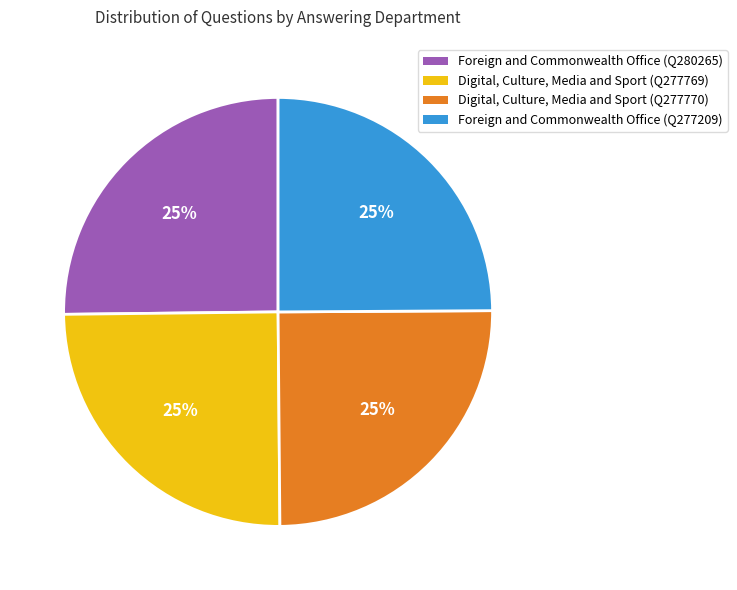

To the nearest percent, what is the average slice percentage?

25%